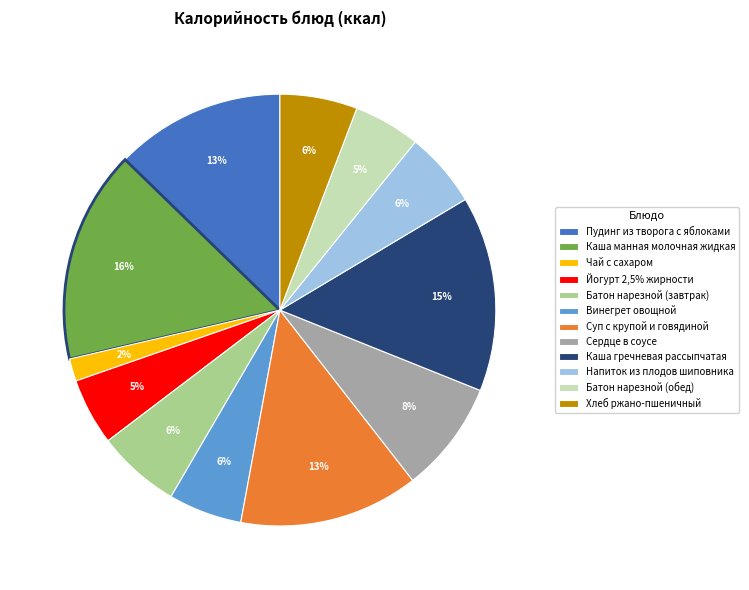

Does Пудинг из творога с яблоками account for over 50% of the chart?

No